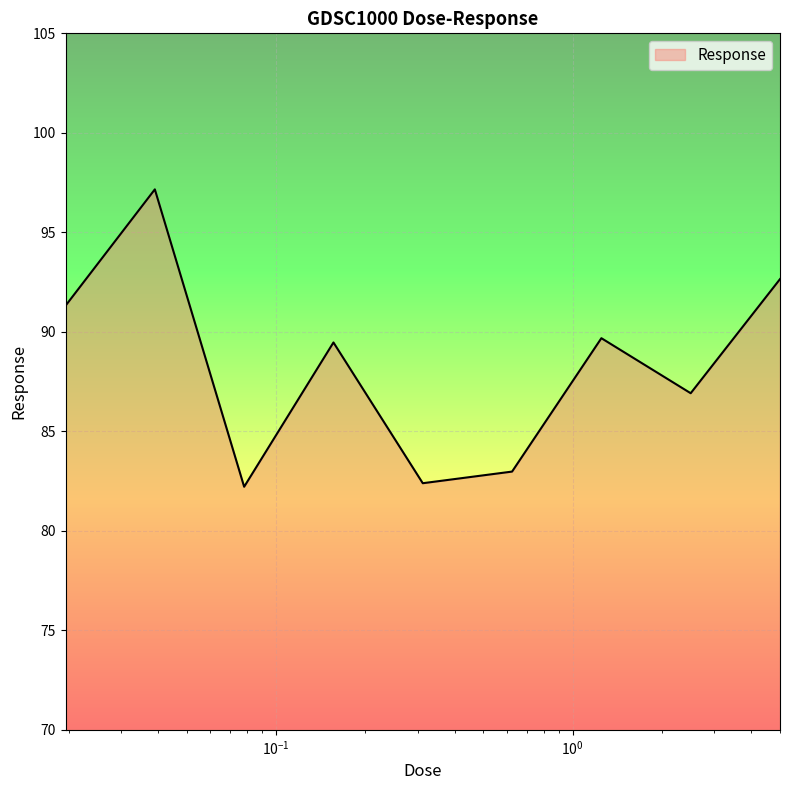

What is the maximum value shown in the chart?

97.2